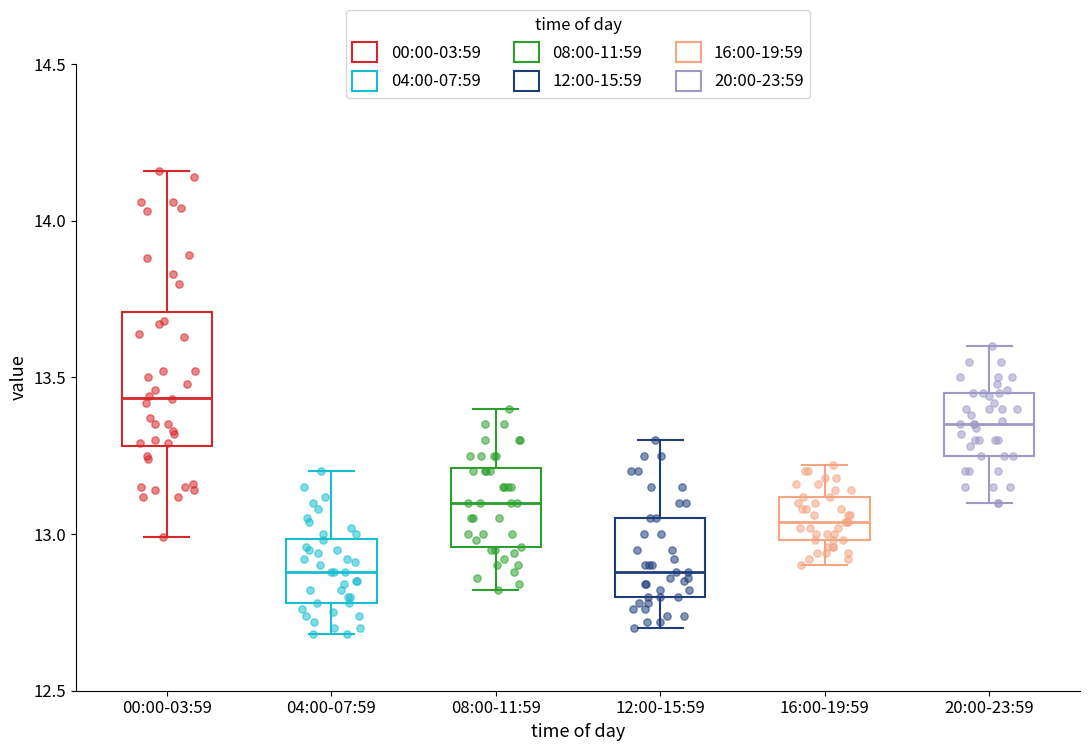

Comparing the boxes themselves (not the whiskers), which one is the tallest?

00:00-03:59